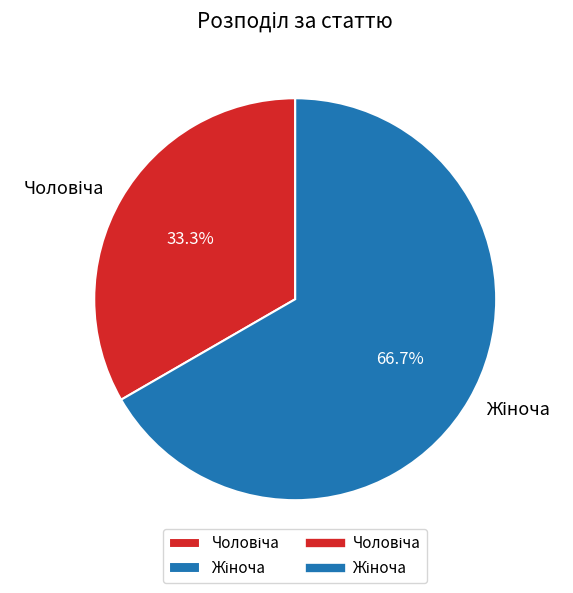

Is there a majority slice in this chart?

Yes